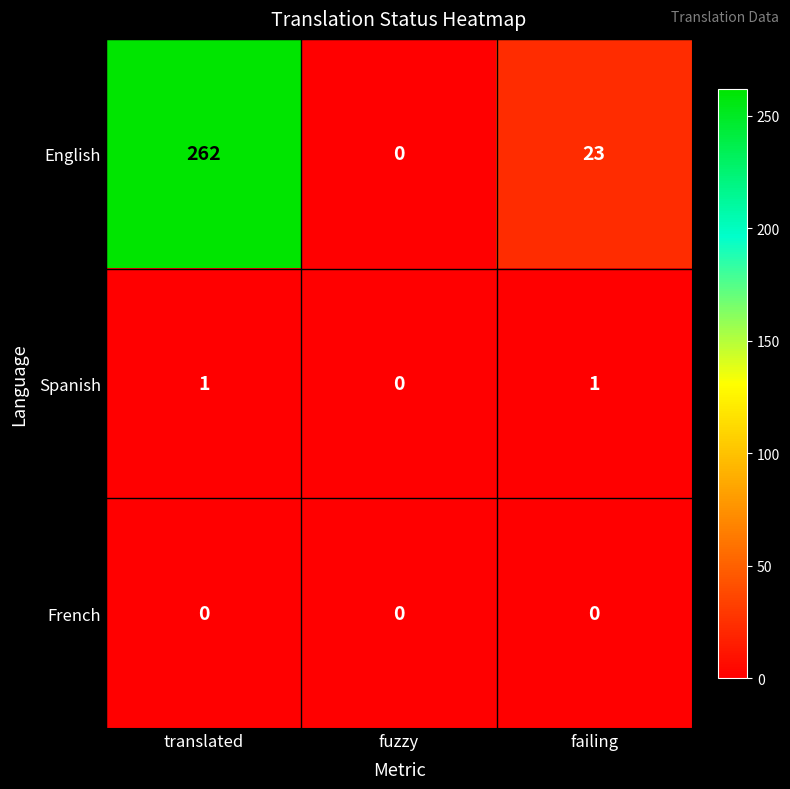

Between translated and fuzzy, which series saw the biggest shift?

English